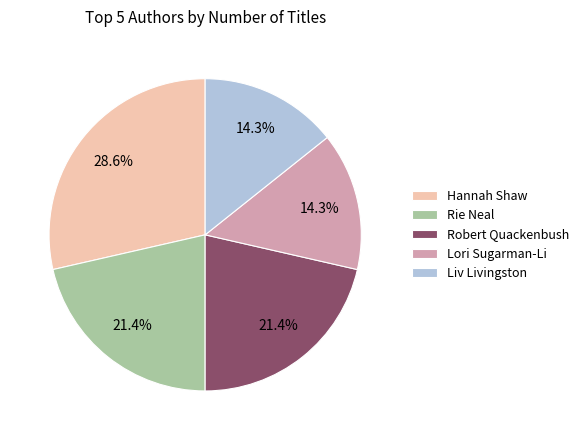

Which category has the biggest portion of the pie?

Hannah Shaw